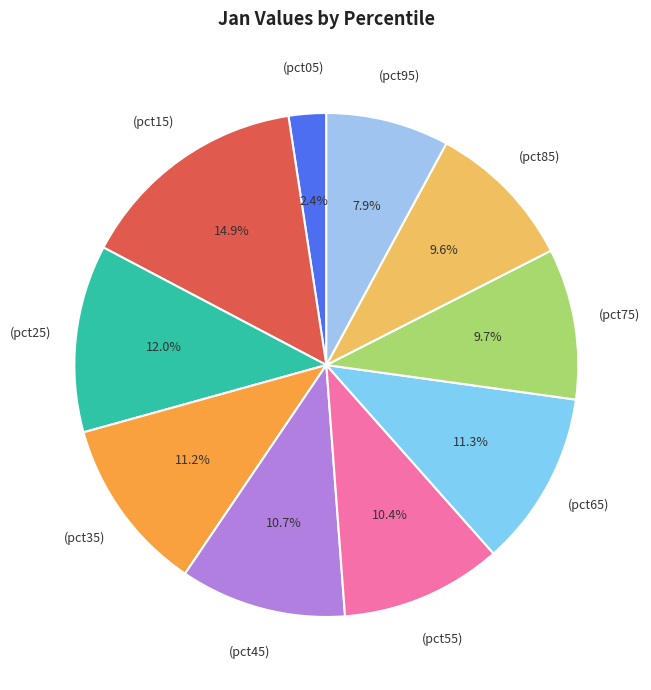

How many segments does this pie chart have?

10